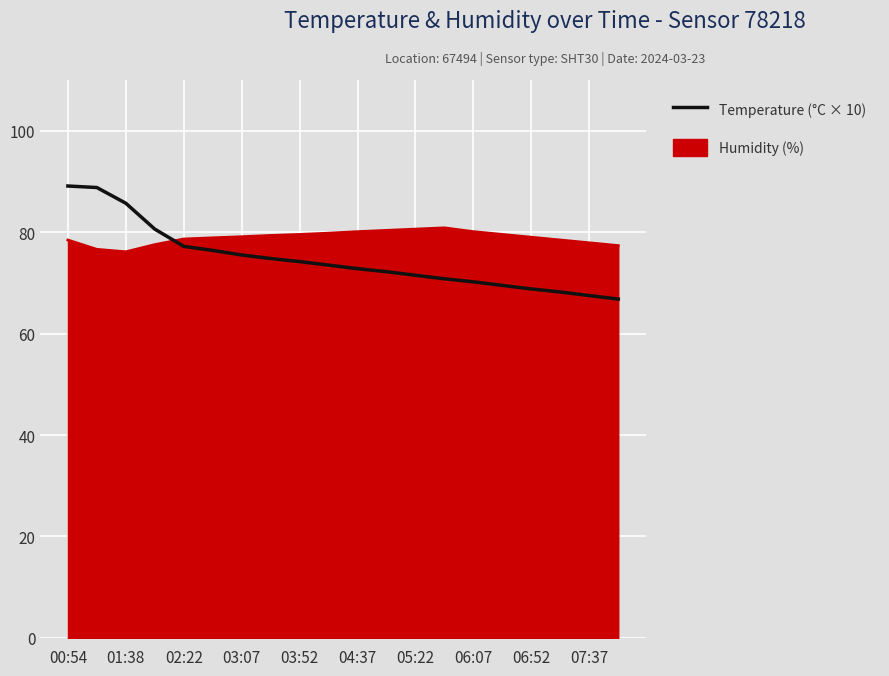

How many series are shown in this chart?

2